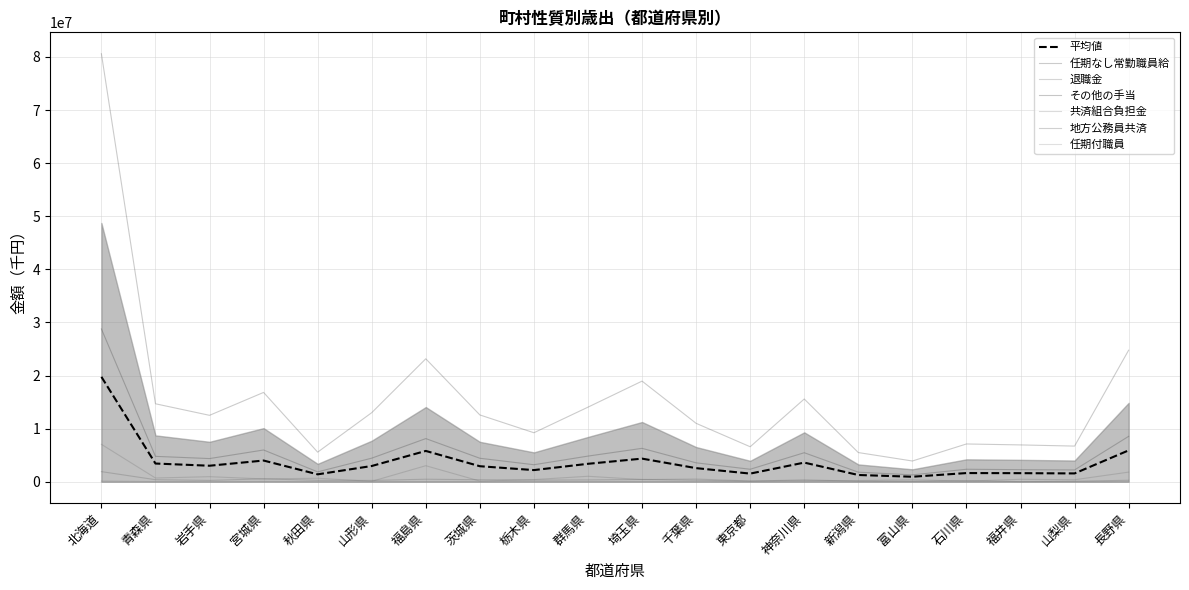

True or false: 地方公務員共済 and 任期なし常勤職員給 cross at least once.

False